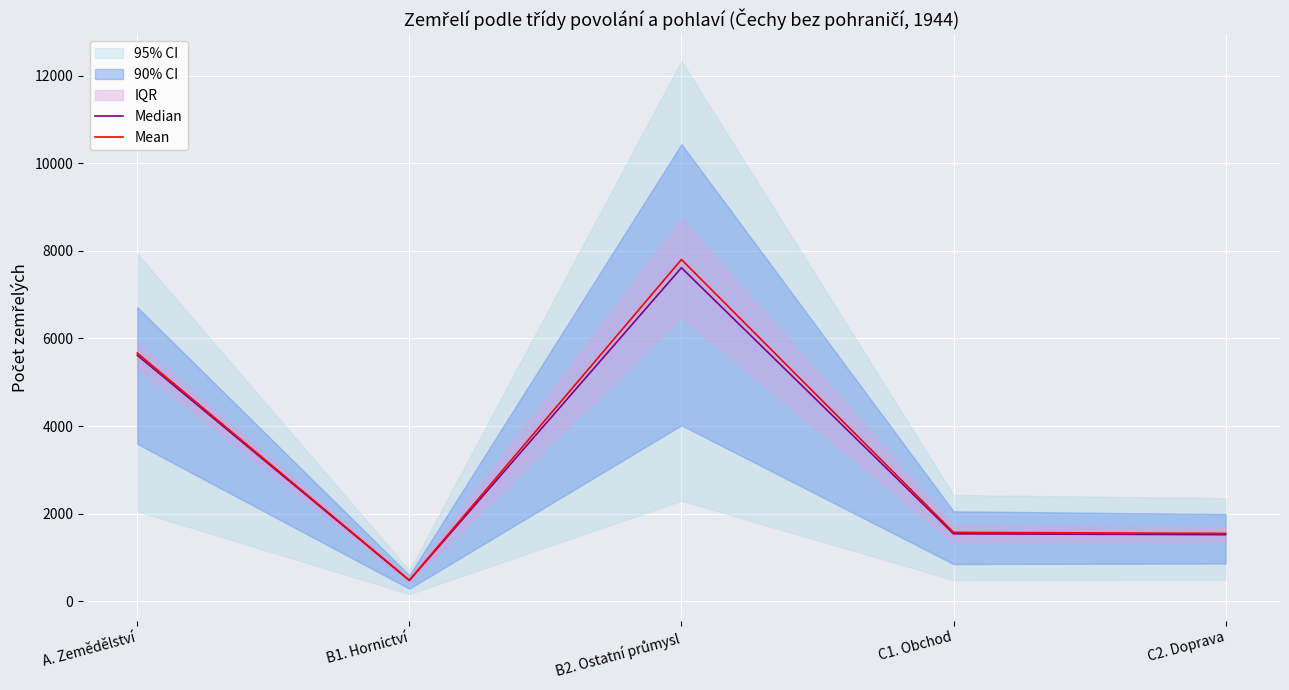

Reading right to left, transcribe all the data shown in this chart.

Median: 1520.0	1540.0	7615.0	475.0	5618.0
Mean: 1549.0	1572.7	7802.6	481.5	5666.7